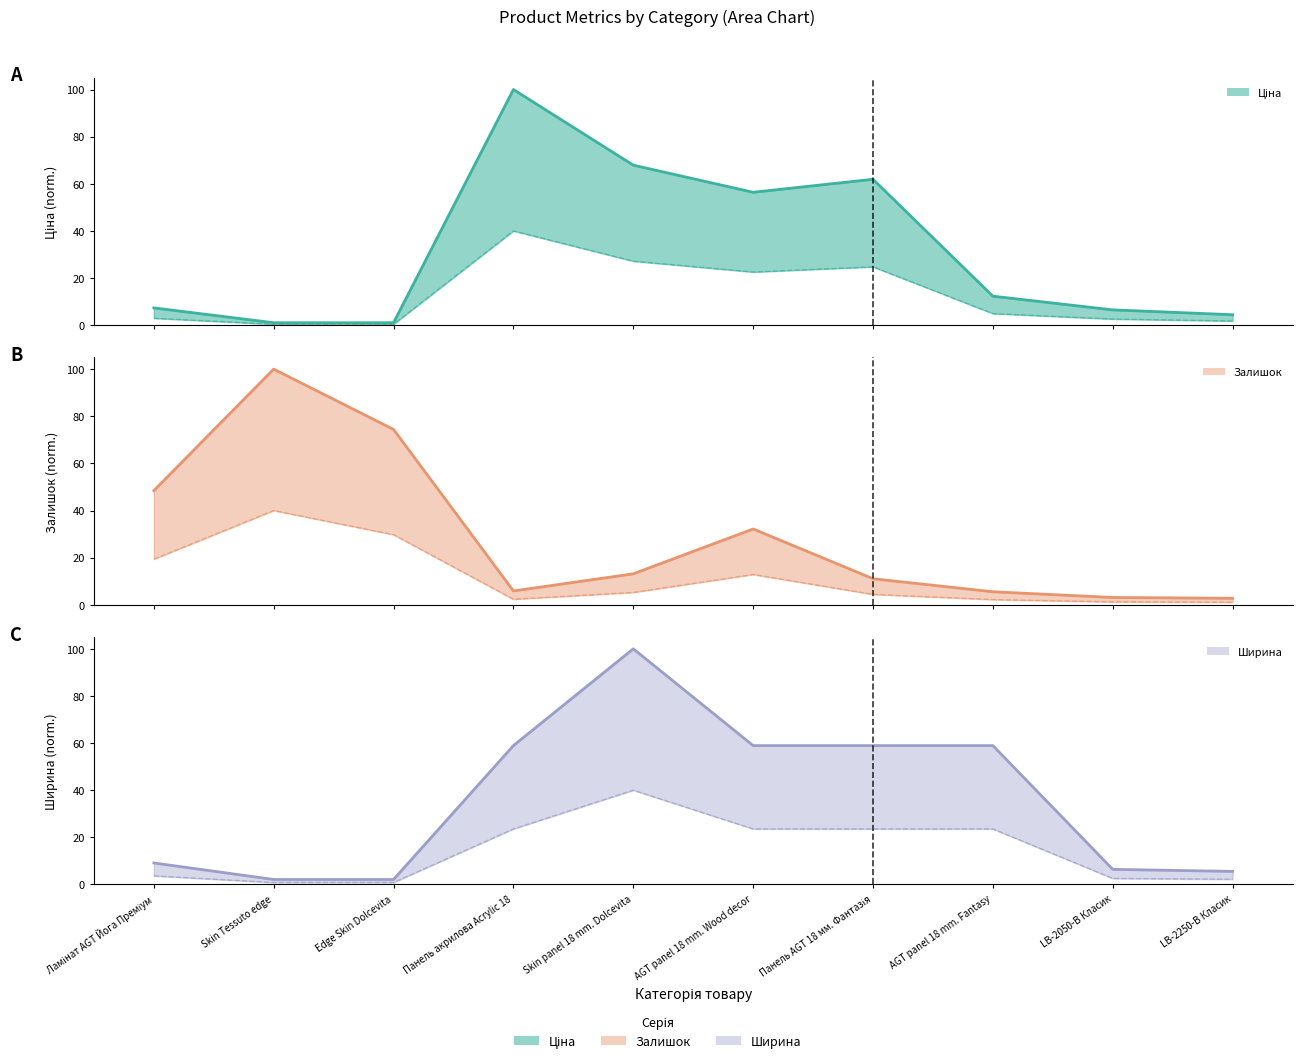

Where is Ширина nearest to the value 51?

Панель акрилова Acrylic 18